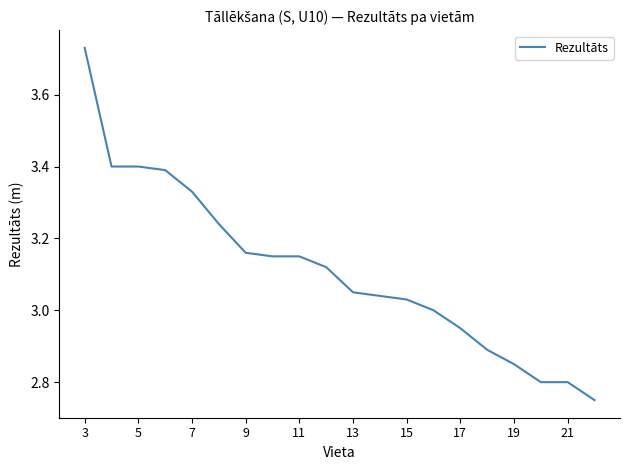

What is the difference between the maximum and minimum values?

1.0